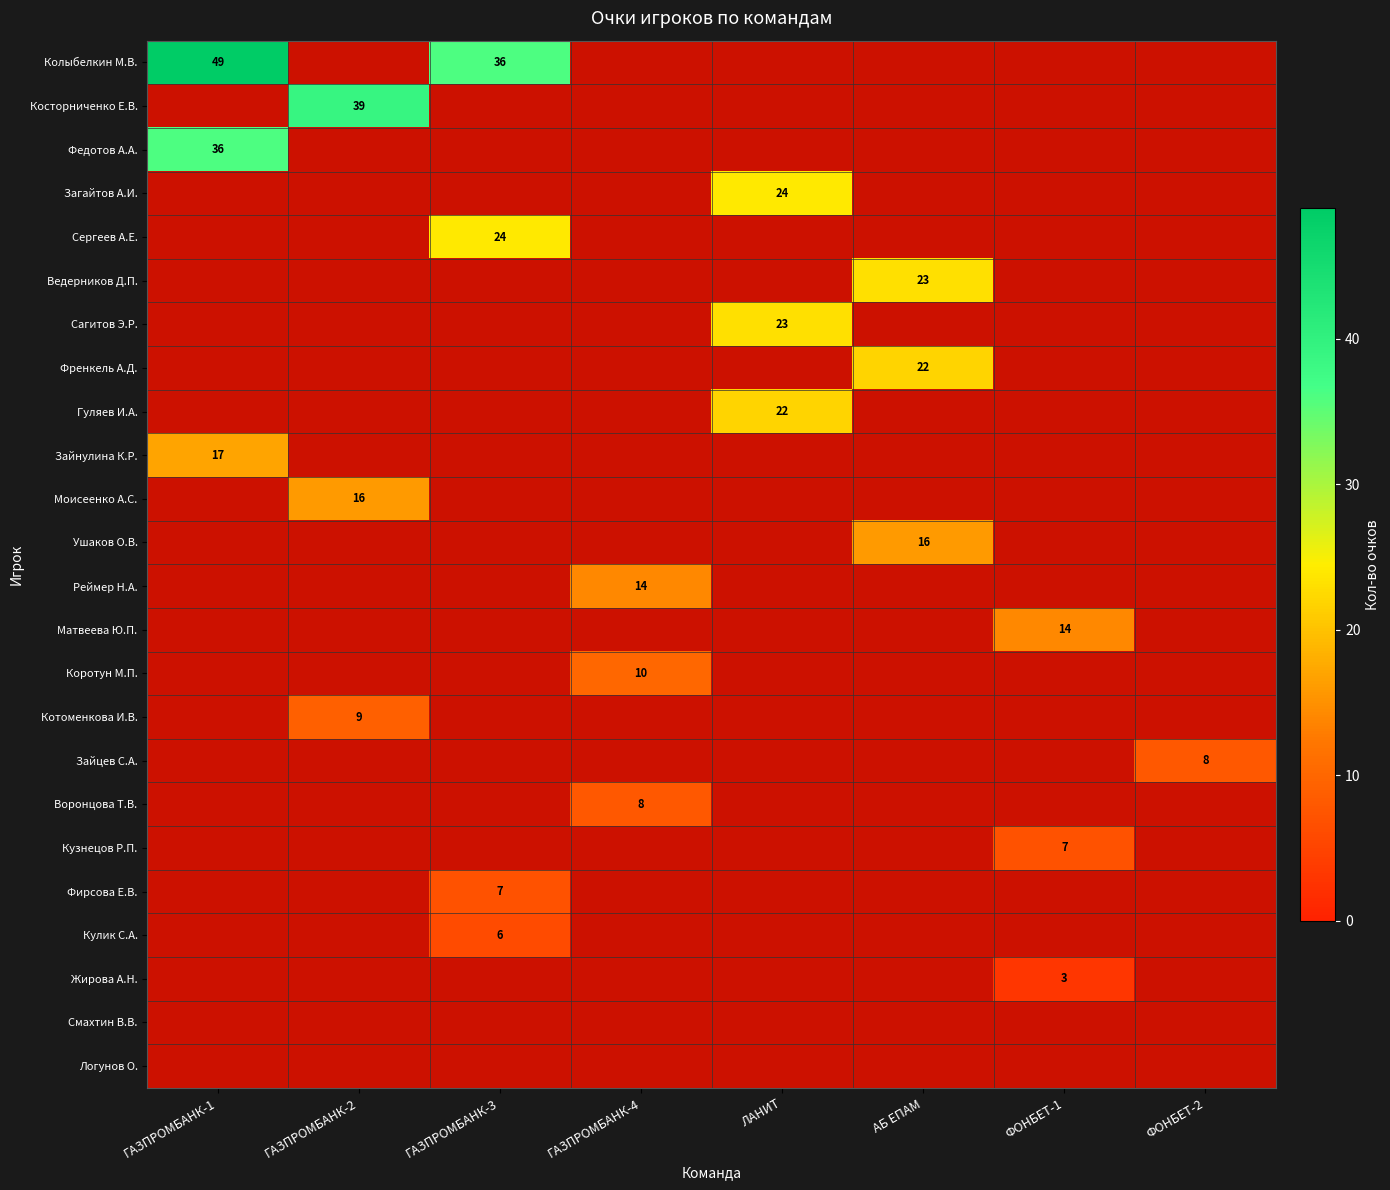

Is it true that Кулик С.А. equals 6 at ГАЗПРОМБАНК-3?

True